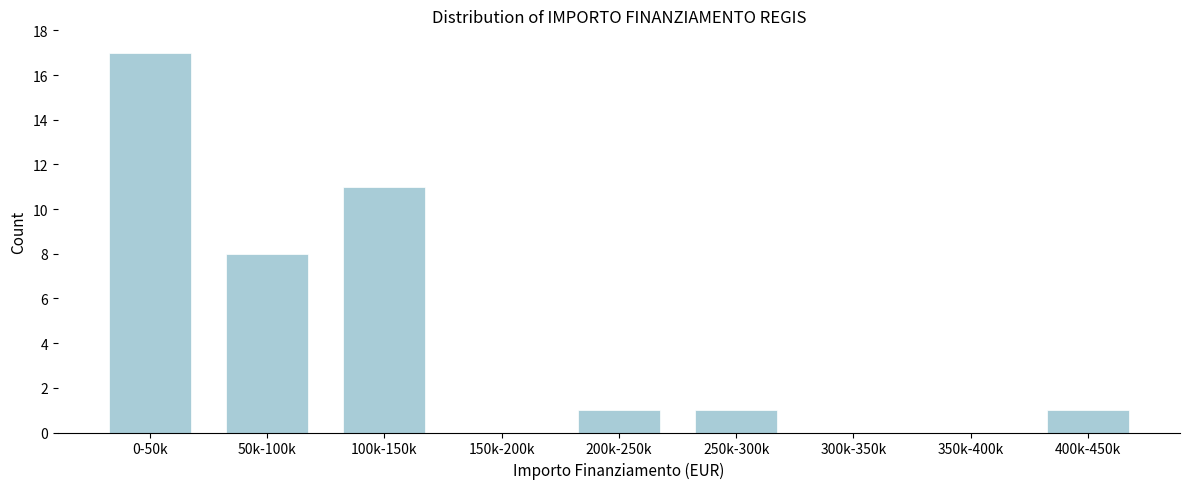

Reading left to right, what are all the values shown in this chart?

0-50k=17	50k-100k=8	100k-150k=11	150k-200k=0	200k-250k=1	250k-300k=1	300k-350k=0	350k-400k=0	400k-450k=1